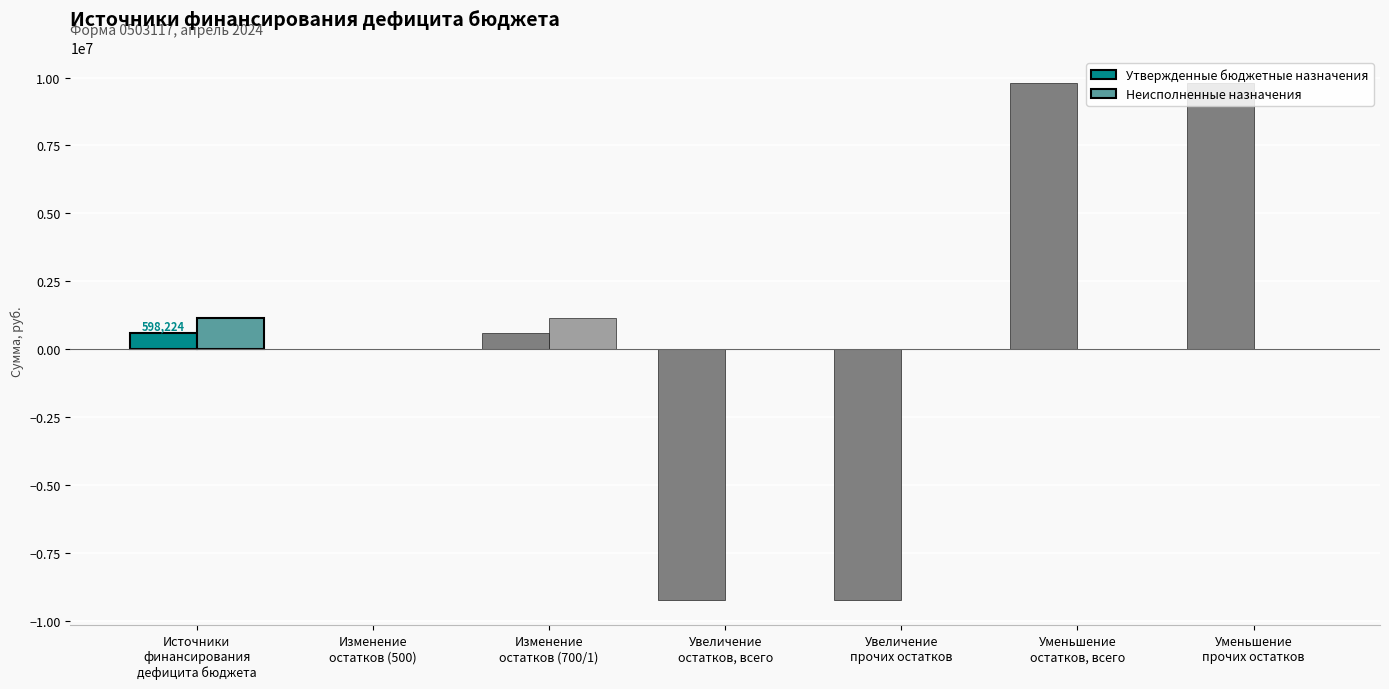

What is the sum of all Утвержденные бюджетные назначения values?

2392897.5